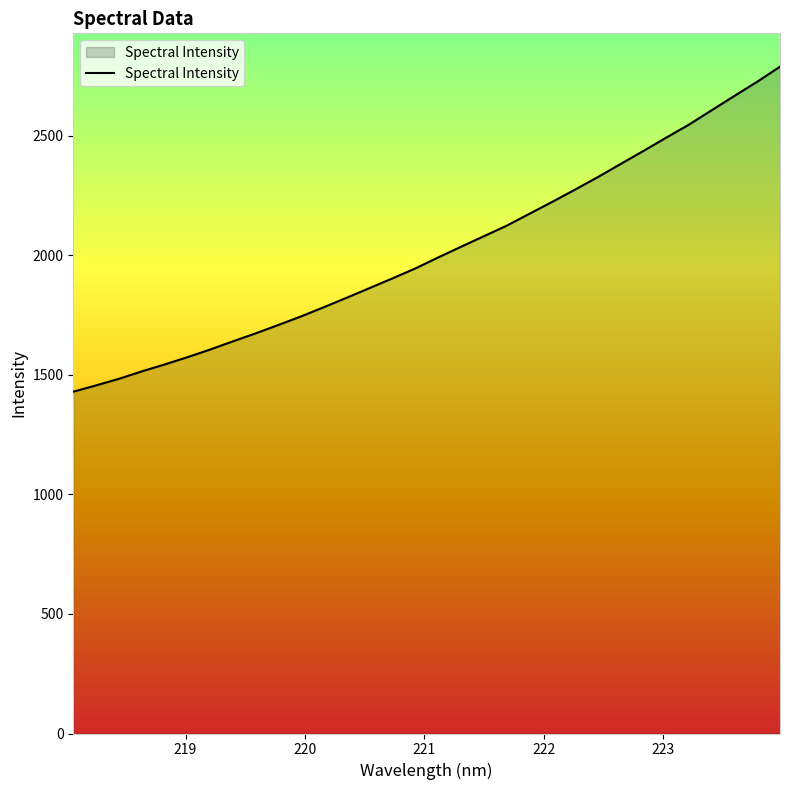

What is the smallest value displayed?

1429.7